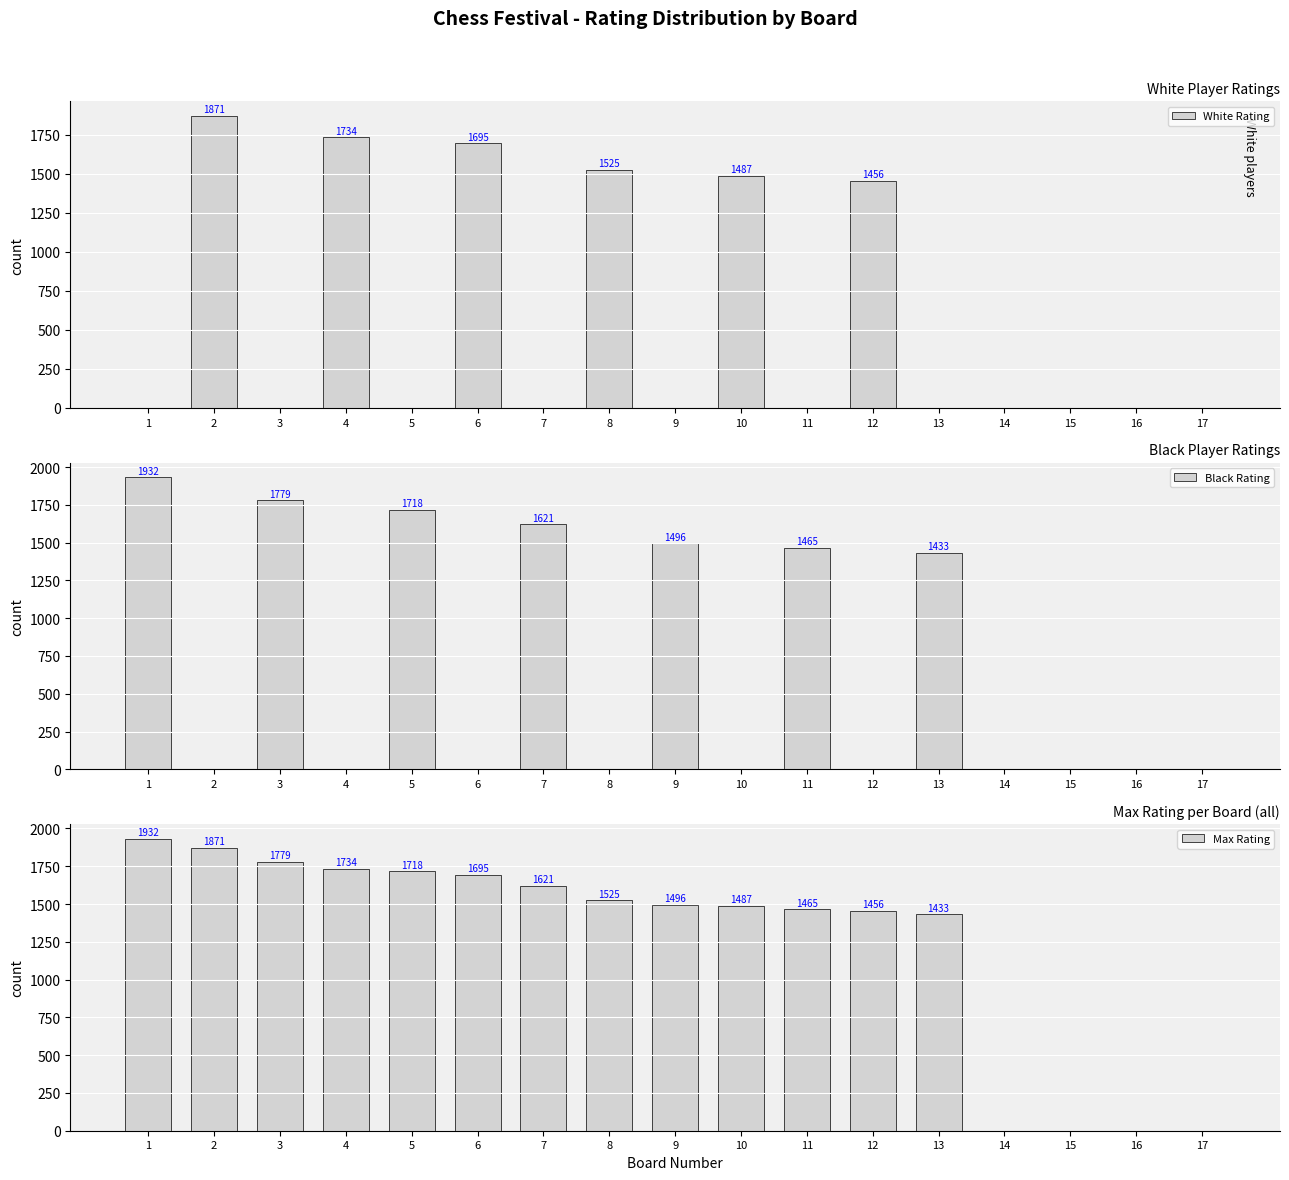

What is the sum of the White Rating values at 15 and 8?

1525